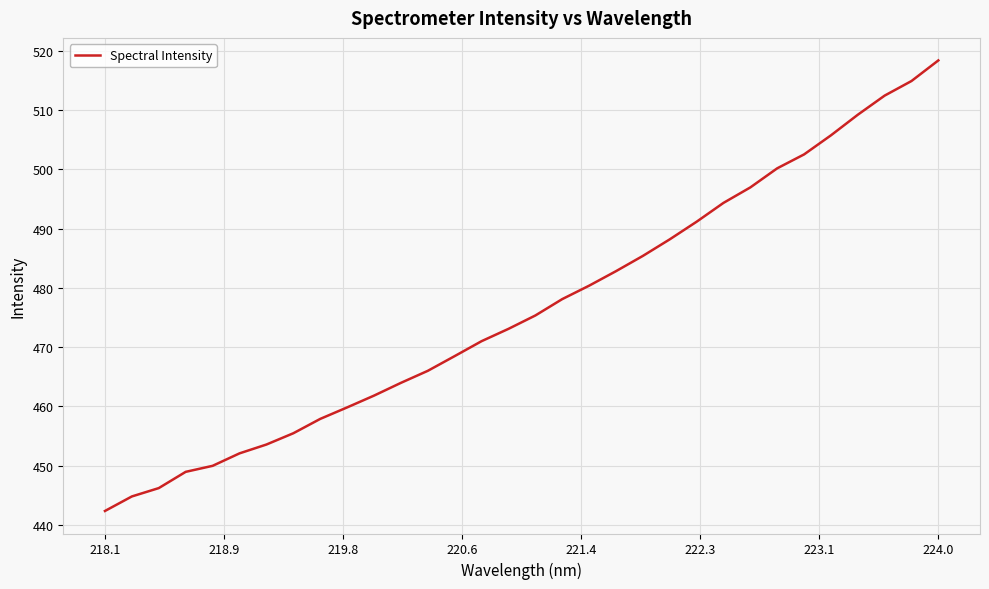

What is the minimum value shown in the chart?

442.4